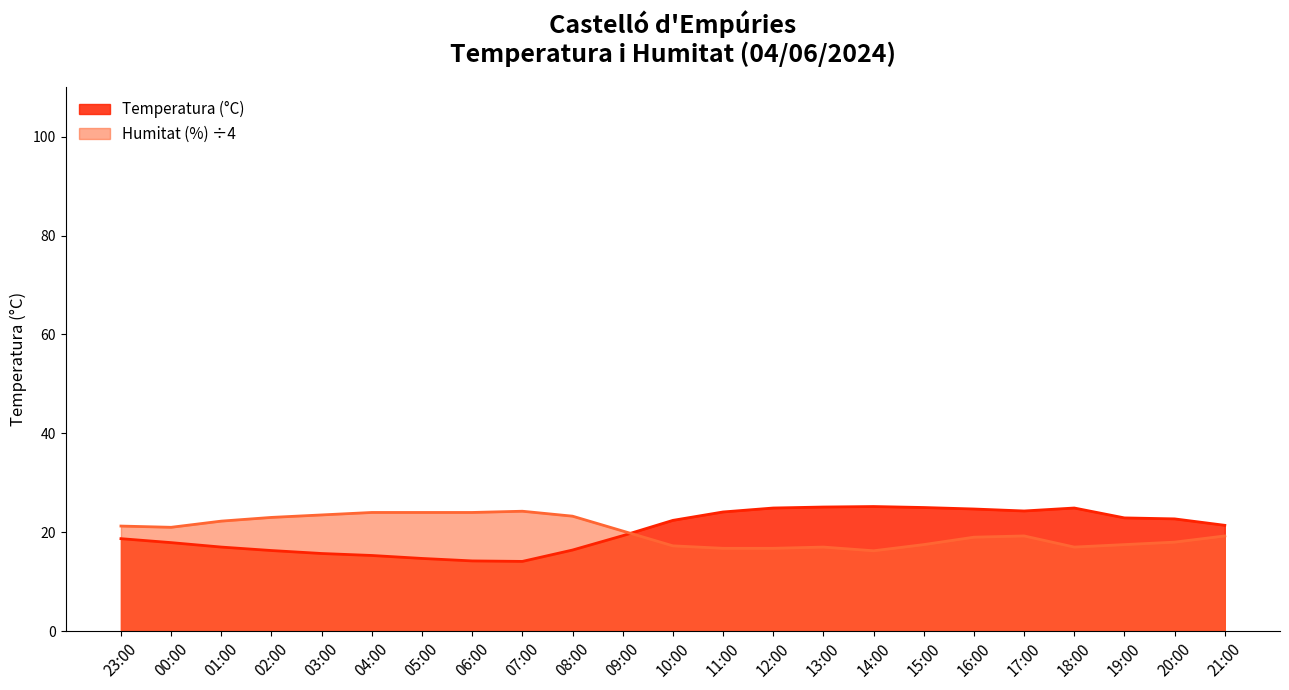

At 08:00, list the series in order from smallest to largest.

Temperatura (°C), Humitat (%) ÷4